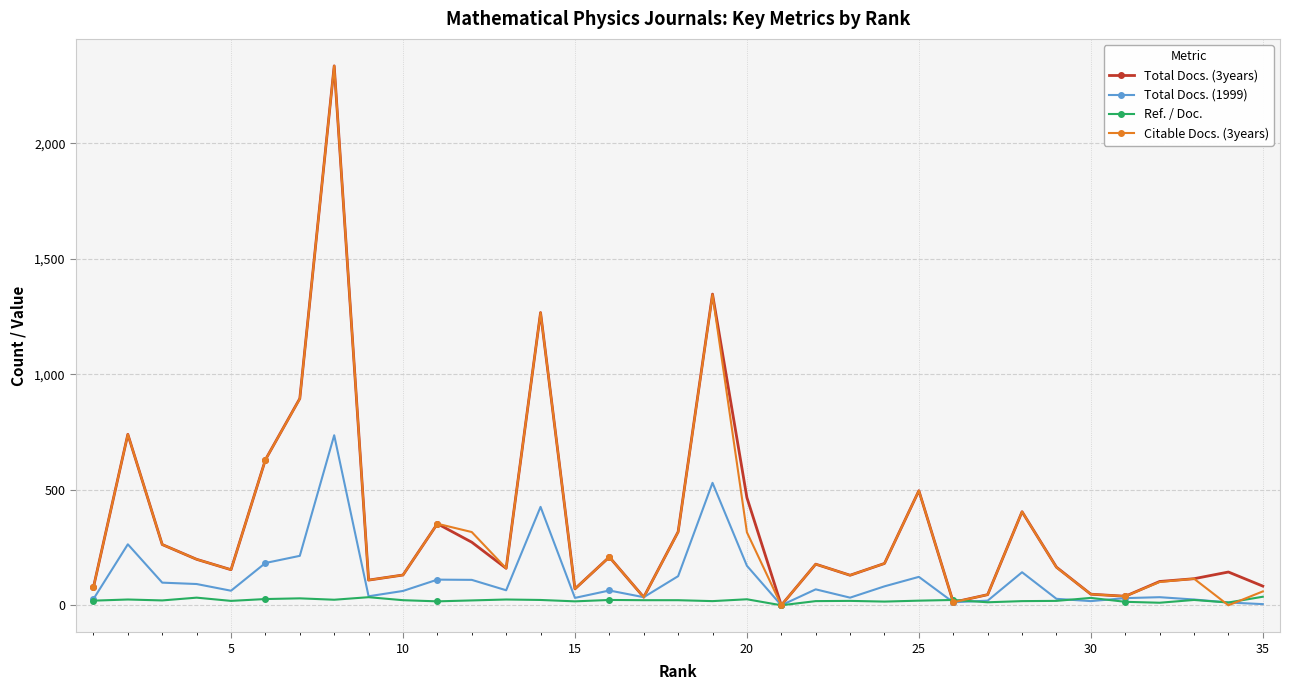

What is the maximum value shown in the chart?

2335